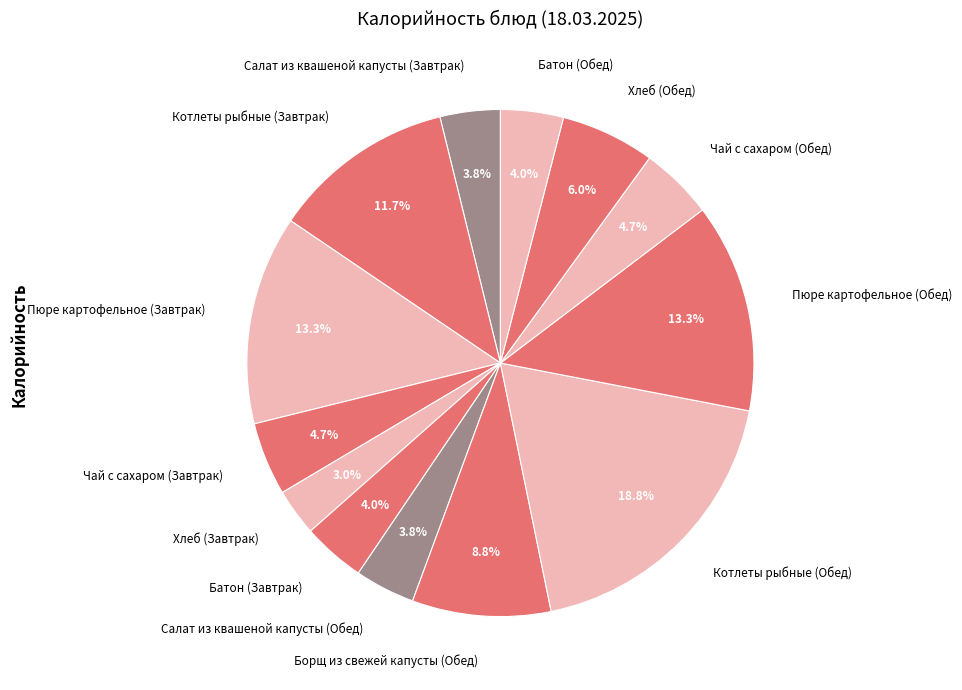

Which category has the biggest portion of the pie?

Котлеты рыбные (Обед)